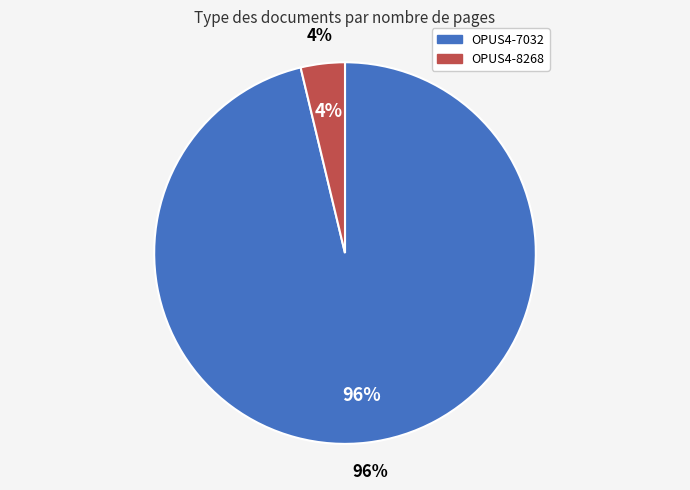

How many segments does this pie chart have?

2